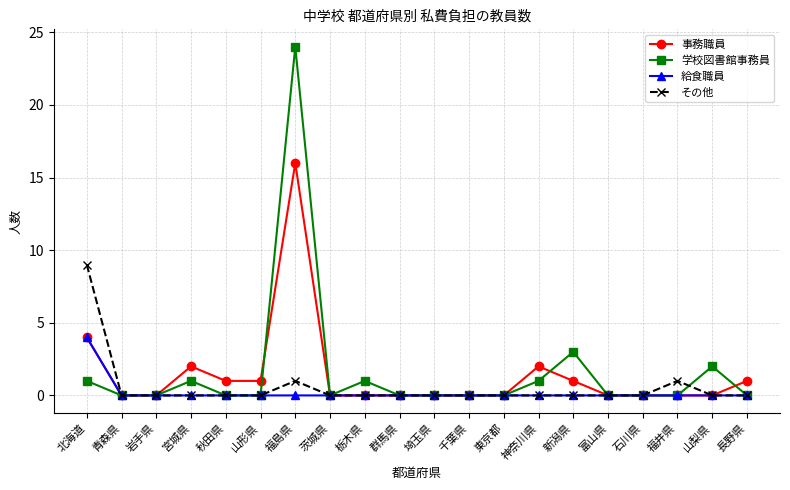

Reading left to right, list all the values displayed in this chart.

事務職員: 4	0	0	2	1	1	16	0	0	0	0	0	0	2	1	0	0	0	0	1
学校図書館事務員: 1	0	0	1	0	0	24	0	1	0	0	0	0	1	3	0	0	0	2	0
給食職員: 4	0	0	0	0	0	0	0	0	0	0	0	0	0	0	0	0	0	0	0
その他: 9	0	0	0	0	0	1	0	0	0	0	0	0	0	0	0	0	1	0	0